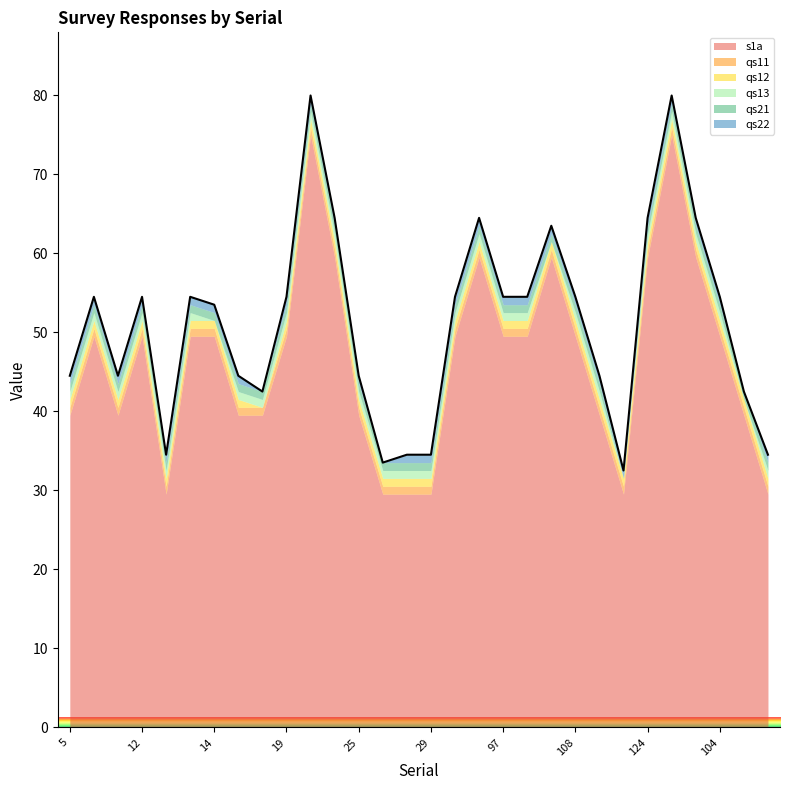

Between 24 and 19, which is larger?

24